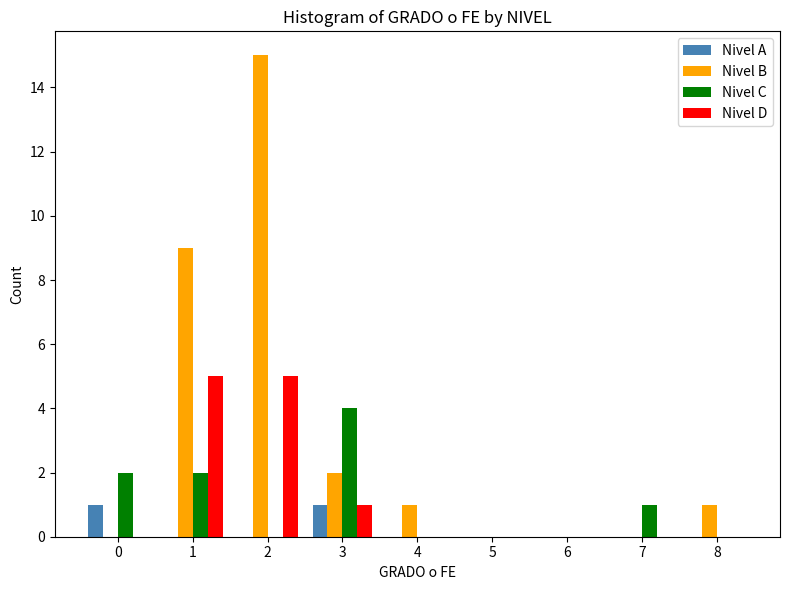

Is it true that Nivel A equals -1 at 2?

False